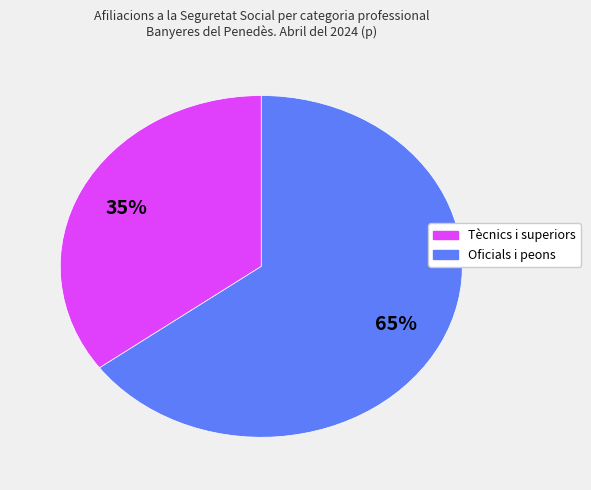

Does any single category account for the majority?

Yes